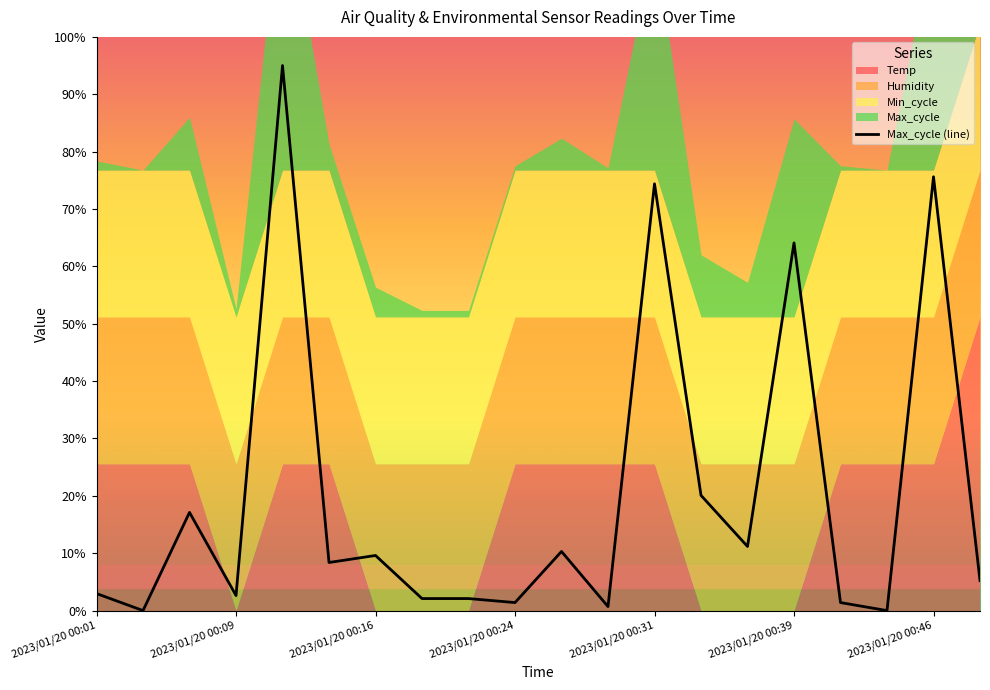

What is the difference between the values at 11 and 19?

4.5